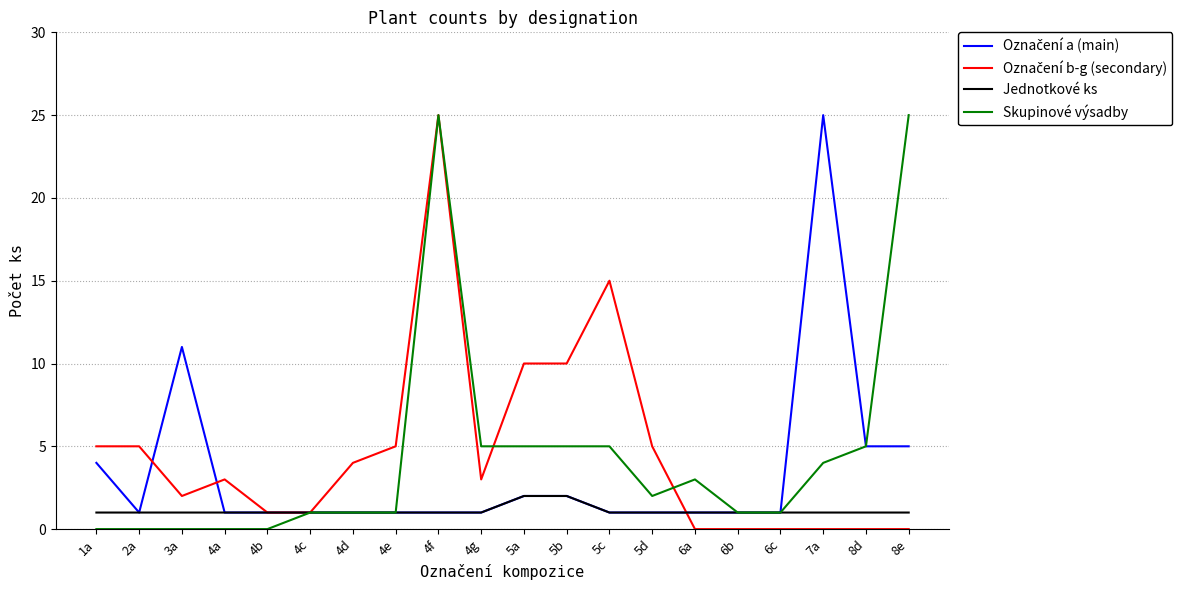

The Jednotkové ks series shows 0 at 8d. True or false?

False